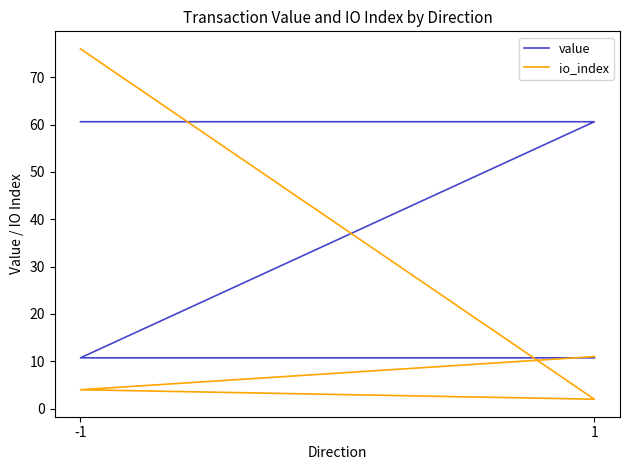

Rank the series by their maximum value, from lowest to highest.

value, io_index